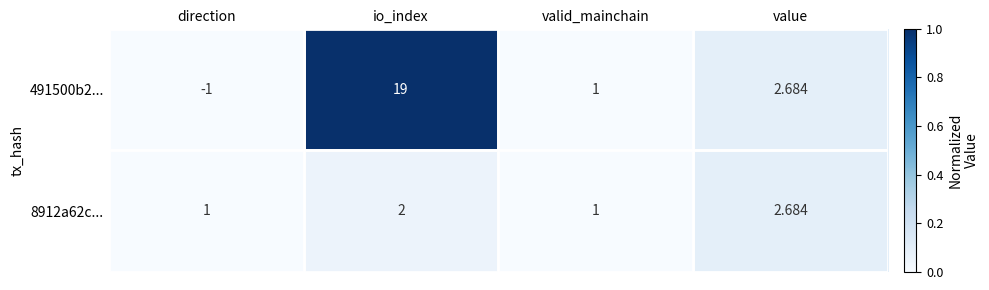

Which series has the largest total across all categories?

491500b2...